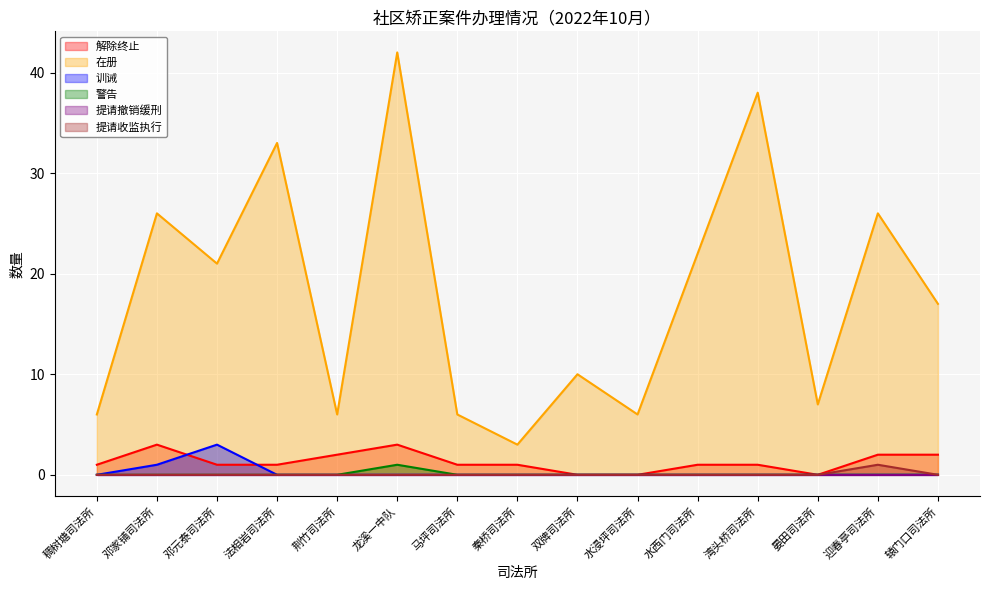

Where is the first local maximum for 训诫?

邓元泰司法所